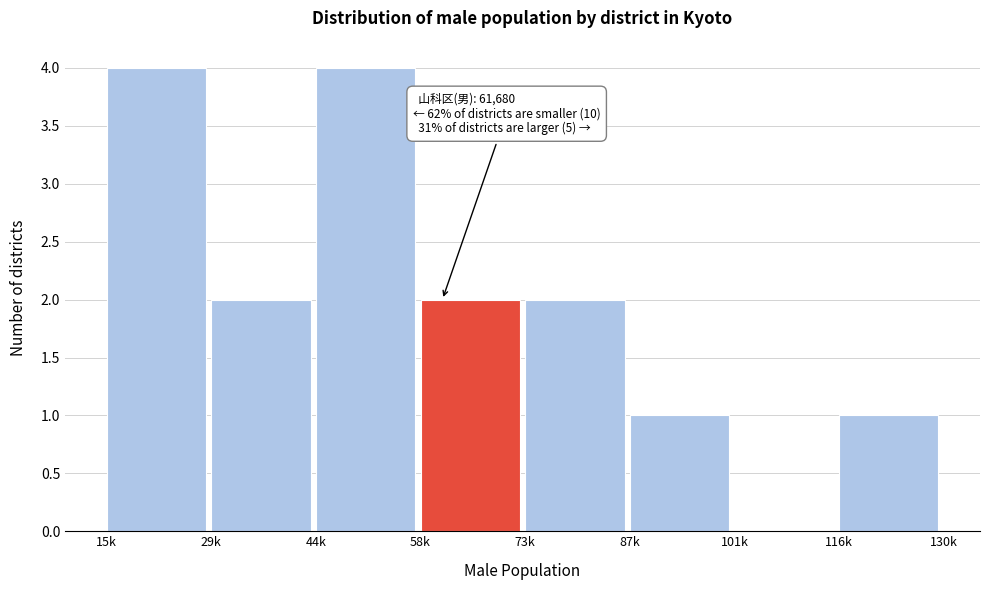

Reading right to left, extract all data points from this chart.

116k=1	101k=0	87k=1	73k=2	58k=2	44k=4	29k=2	15k=4